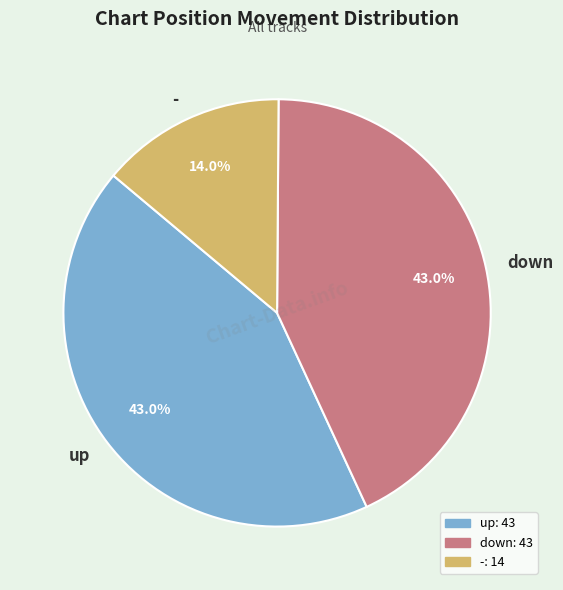

Does up represent more than half of the total?

No